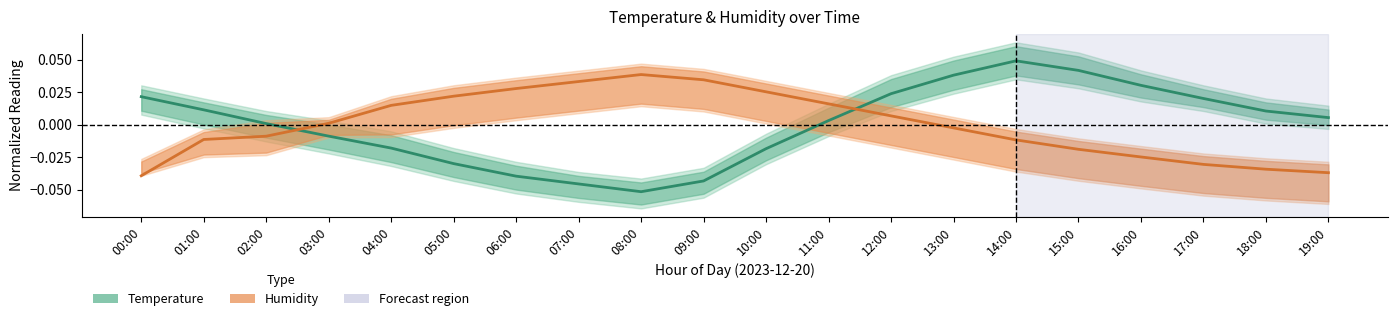

Reading left to right, transcribe all the data shown in this chart.

Temperature (normalized): 0.0	0.0	0.0	-0.0	-0.0	-0.0	-0.0	-0.0	-0.1	-0.0	-0.0	0.0	0.0	0.0	0.0	0.0	0.0	0.0	0.0	0.0
Humidity (normalized): -0.0	-0.0	-0.0	0.0	0.0	0.0	0.0	0.0	0.0	0.0	0.0	0.0	0.0	-0.0	-0.0	-0.0	-0.0	-0.0	-0.0	-0.0